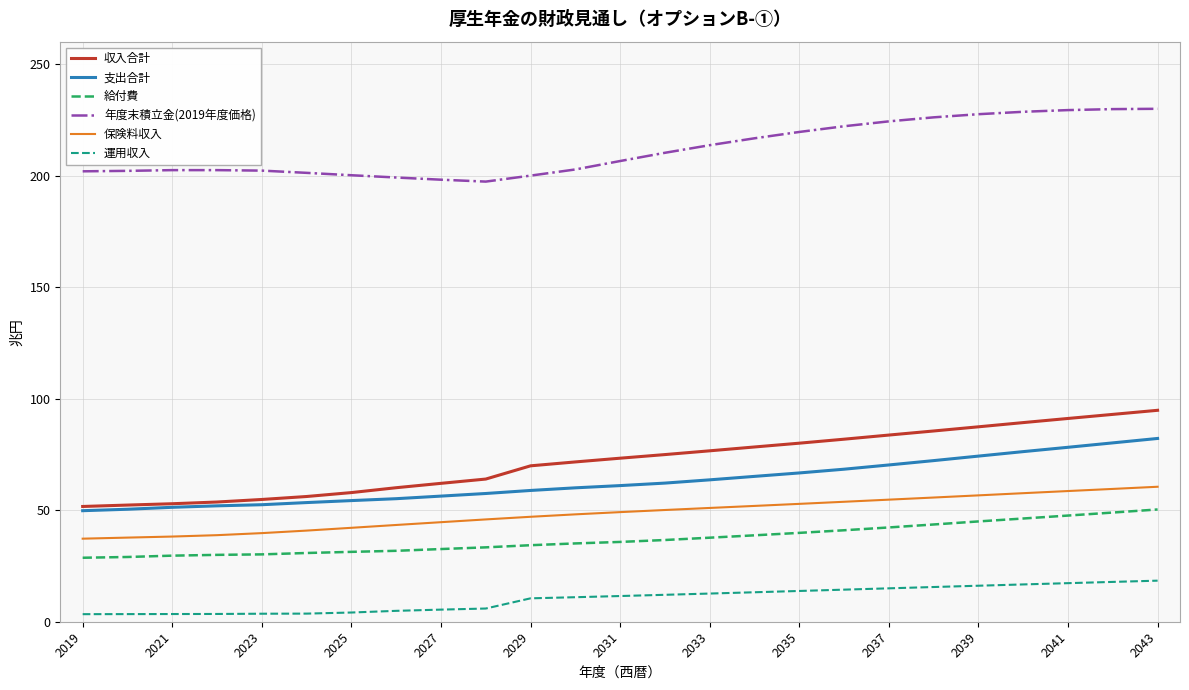

How many values in the 保険料収入 series exceed 49?

13